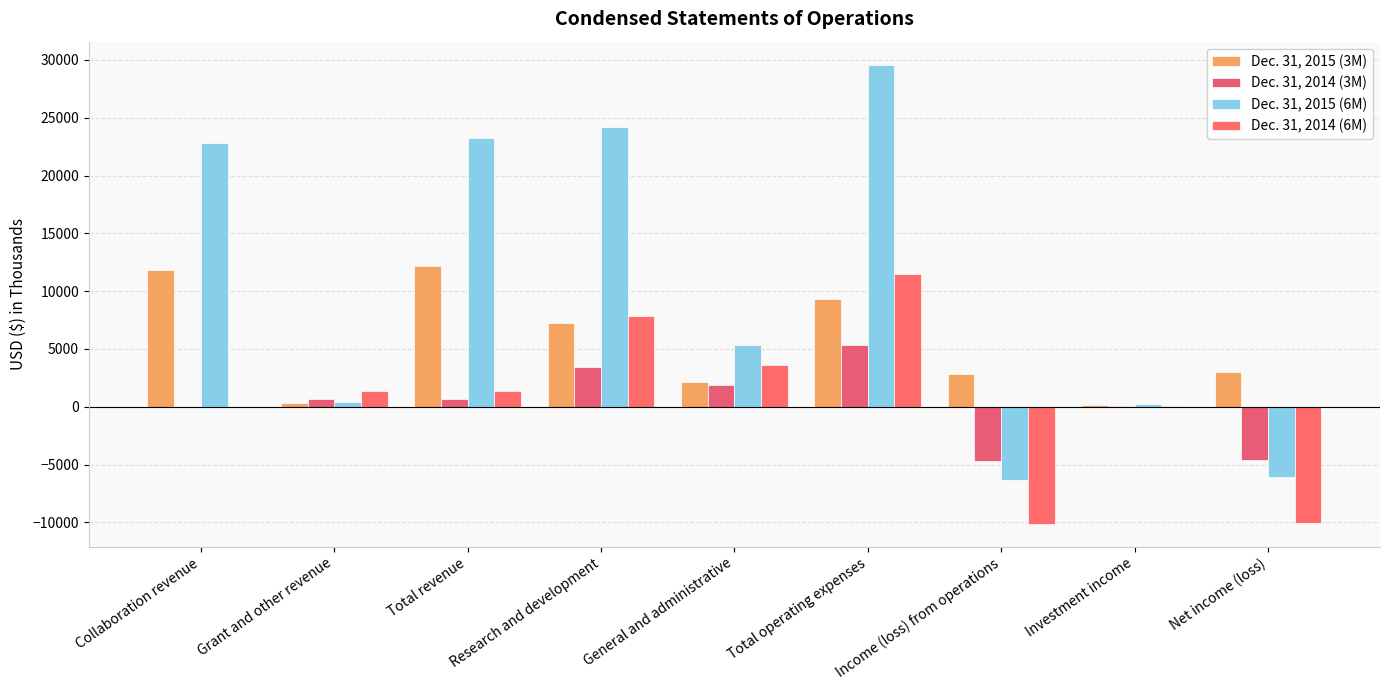

What is the spread (max minus min) of values at Total operating expenses?

24240